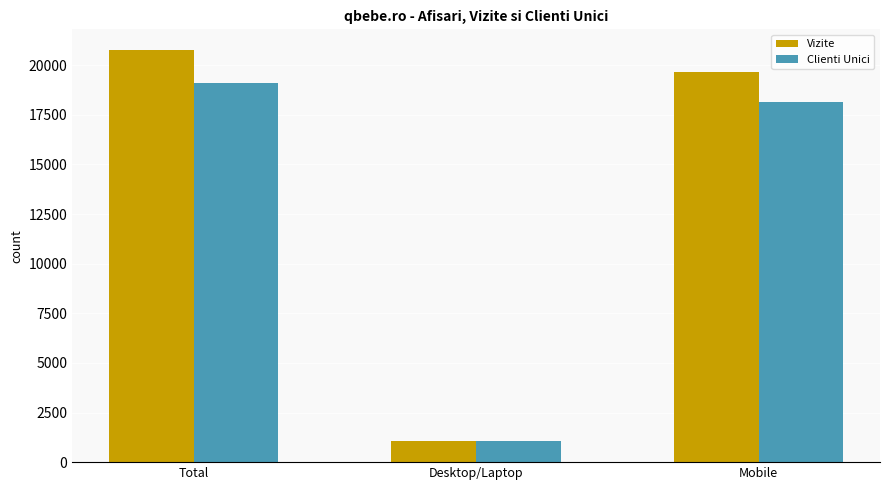

What is the total value across all series at Mobile?

37804